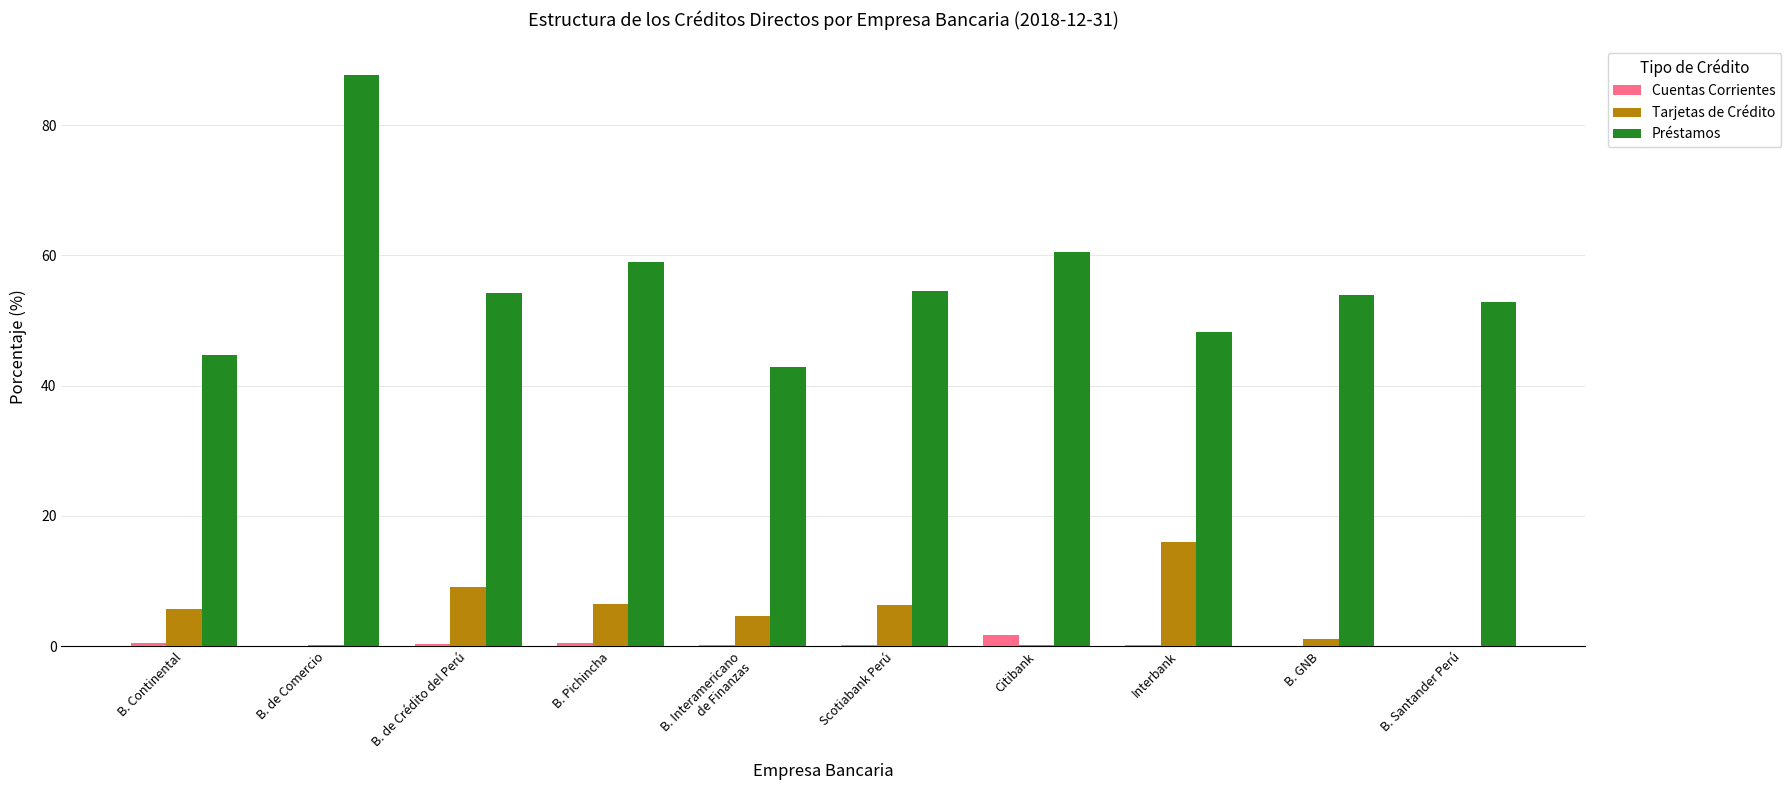

What is the maximum value shown in the chart?

87.7